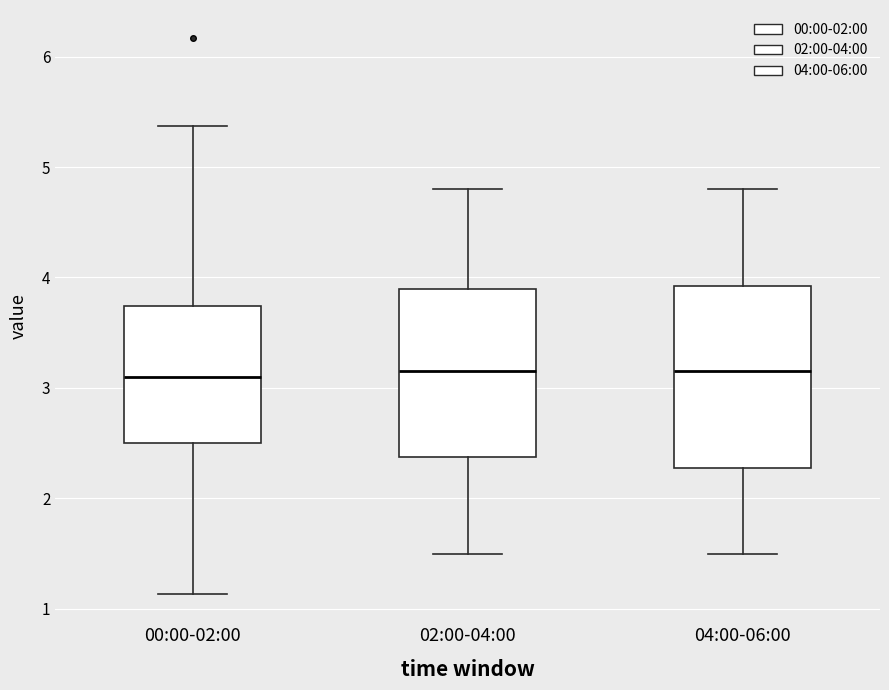

Reading left to right, transcribe this box plot: for each box, give where its median line is, the range the box spans, and where its two whiskers end, as read against the y-axis. The values are not printed on the chart, so give them approximately, as read against the axis.

00:00-02:00: median 3.1, box 2.5 to 3.7, whiskers 1.1 to 5.4
02:00-04:00: median 3.2, box 2.4 to 3.9, whiskers 1.5 to 4.8
04:00-06:00: median 3.2, box 2.3 to 3.9, whiskers 1.5 to 4.8